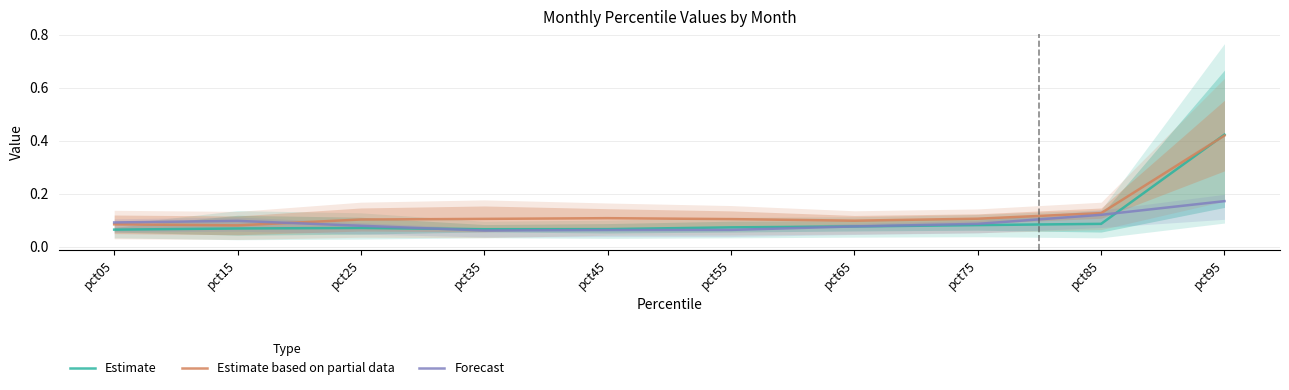

Count the Estimate based on partial data values in the range 0 to 1.

10